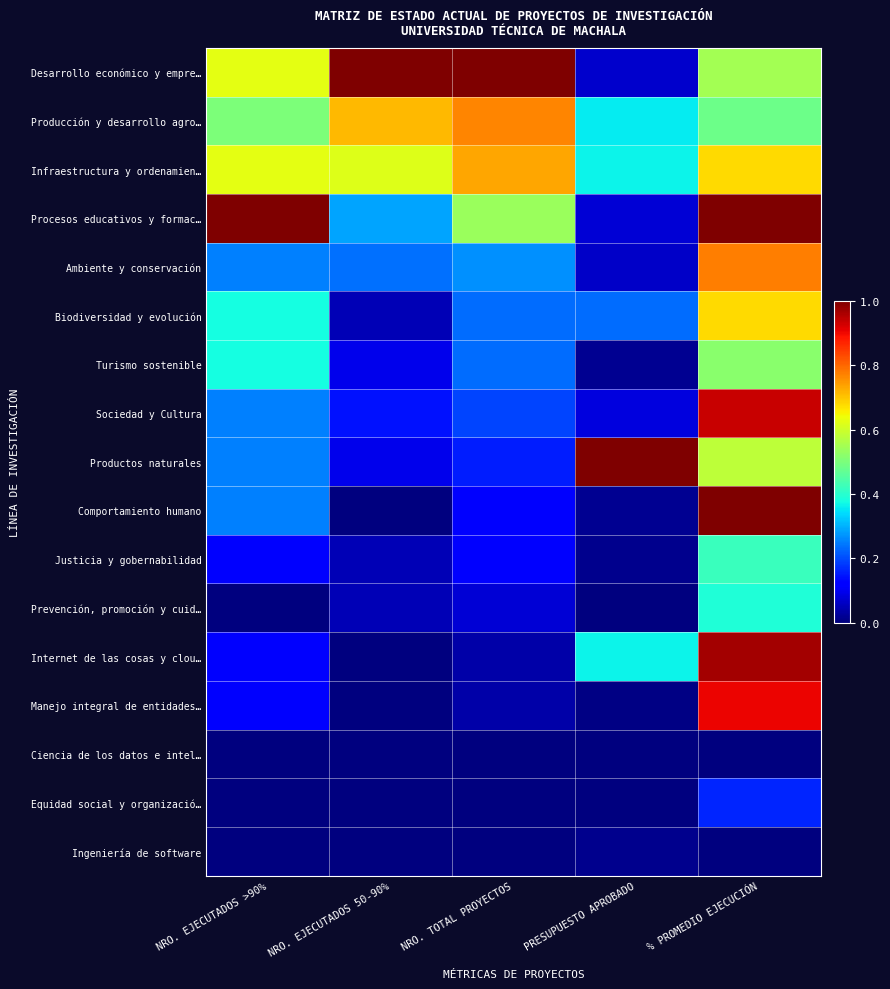

What is the spread (max minus min) of values at NRO. EJECUTADOS >90%?

1.0